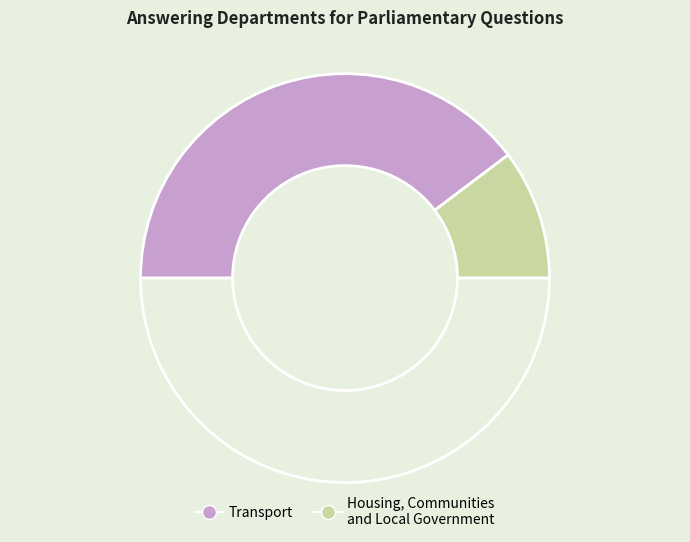

How many segments does this pie chart have?

3